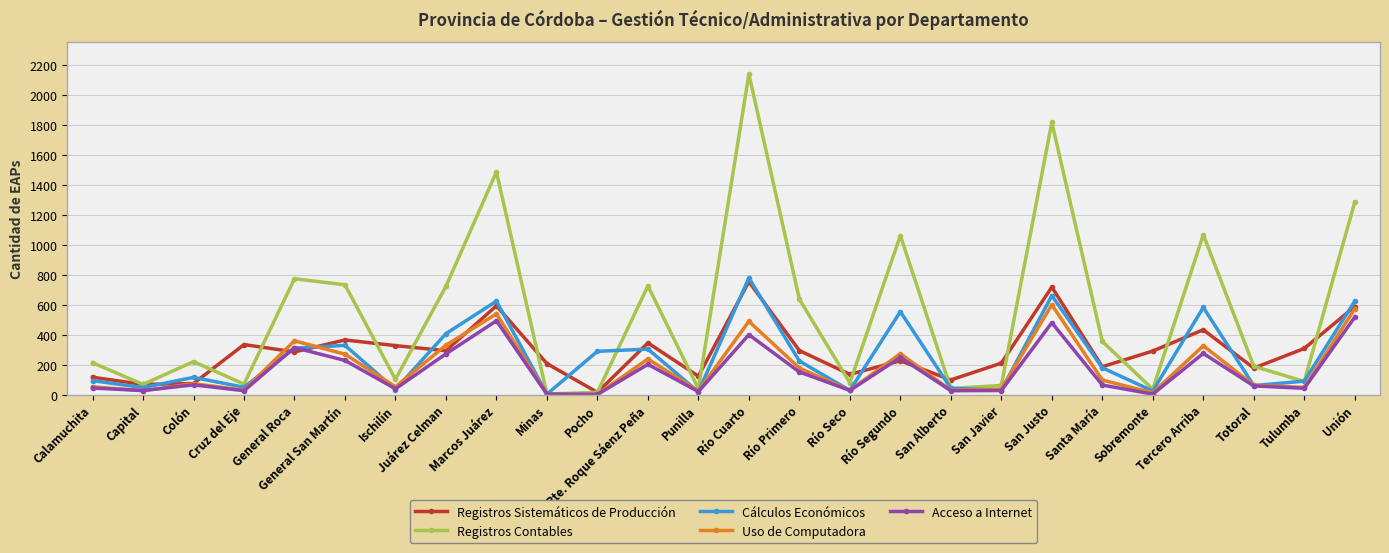

What is the label of the 1st point from the left?

Calamuchita